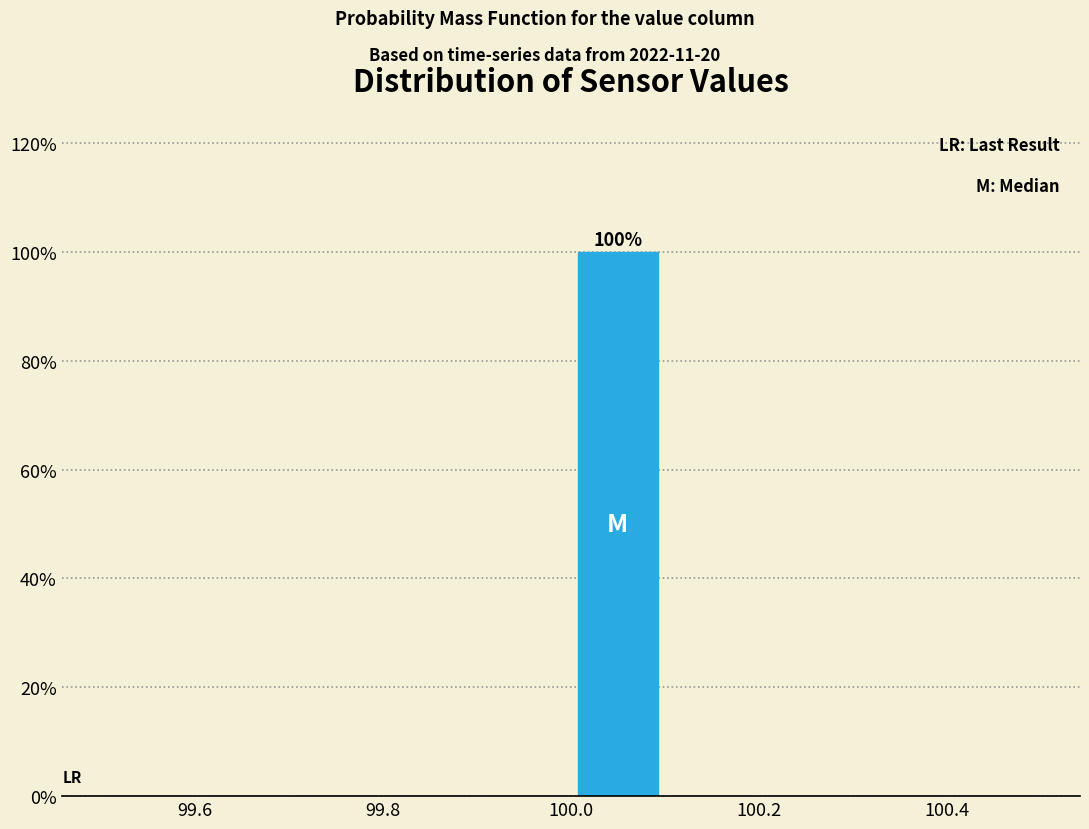

Which range on the x-axis has the tallest bar?

100.0 to 100.1